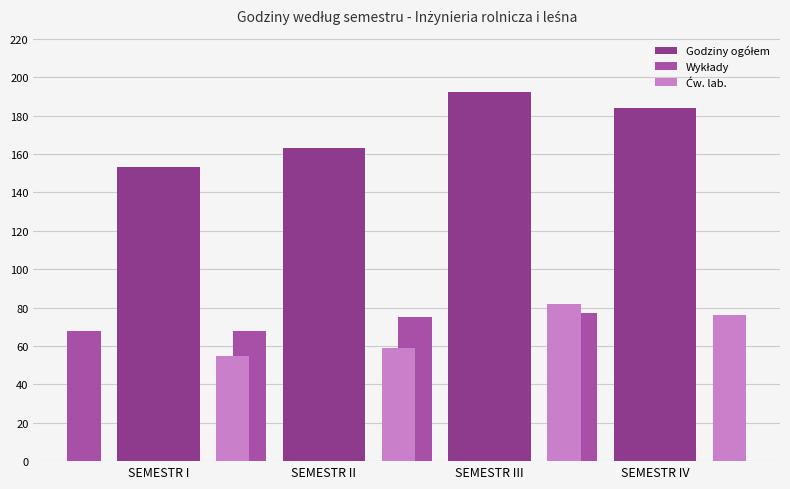

What position from the left is SEMESTR III?

3